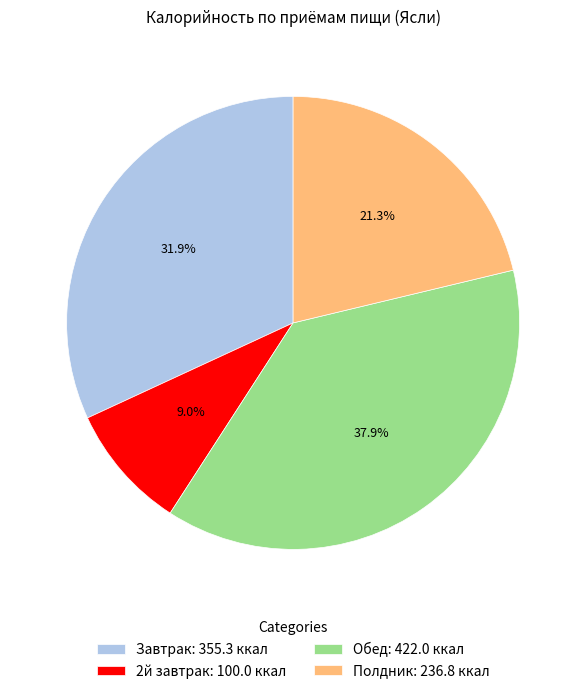

To the nearest percent, what percentage of the pie is Завтрак?

32%